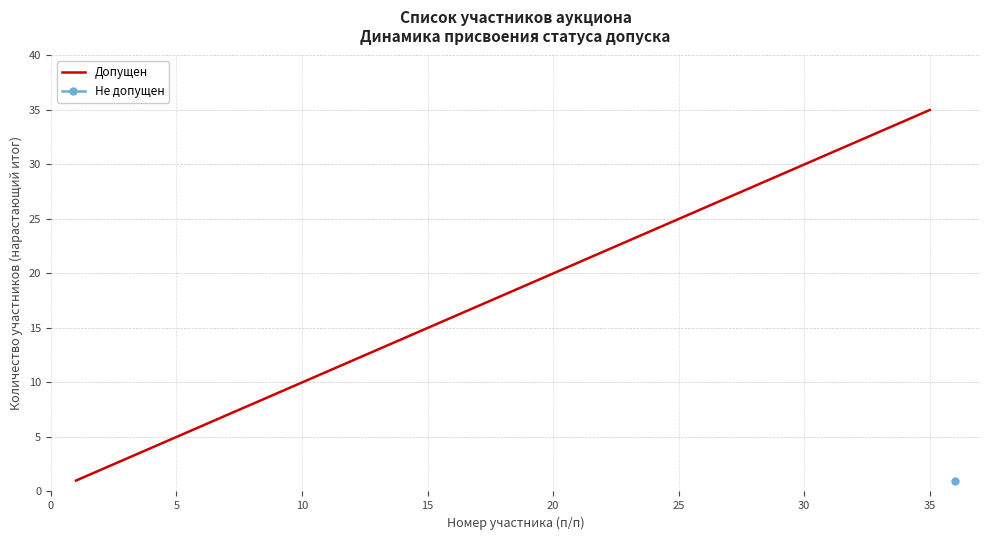

What is the average value?

18